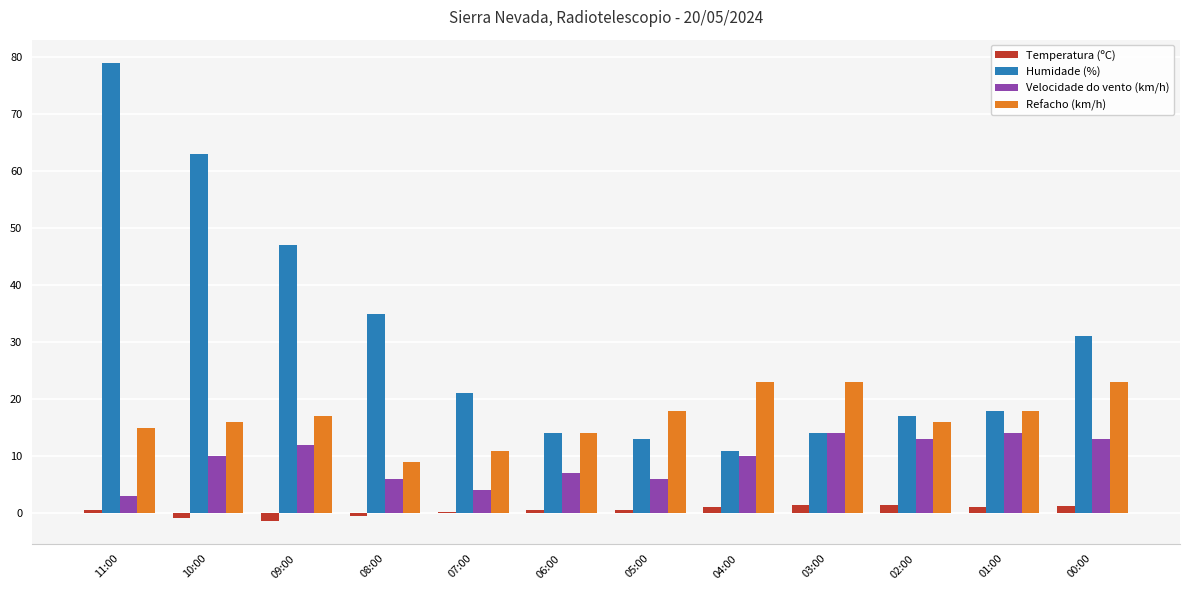

What is the greatest value displayed?

79.0